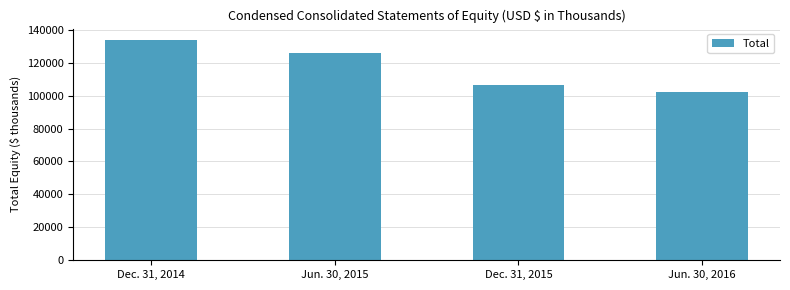

Read the value at Dec. 31, 2014, to the nearest 10.

134040